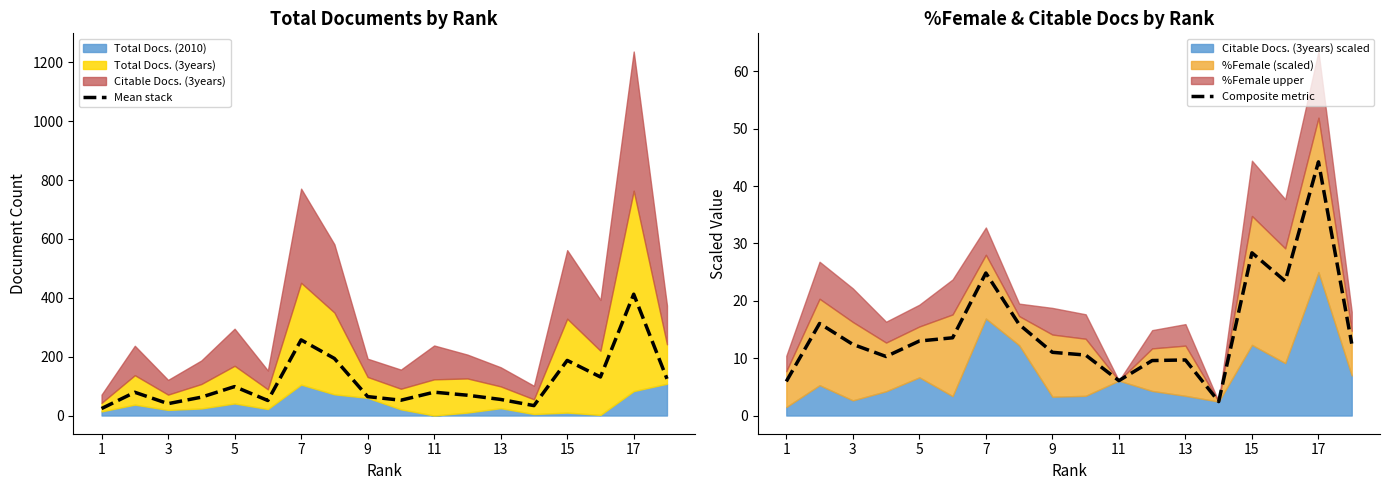

The value of Mean stack at 13 is 97.6. True or false?

False